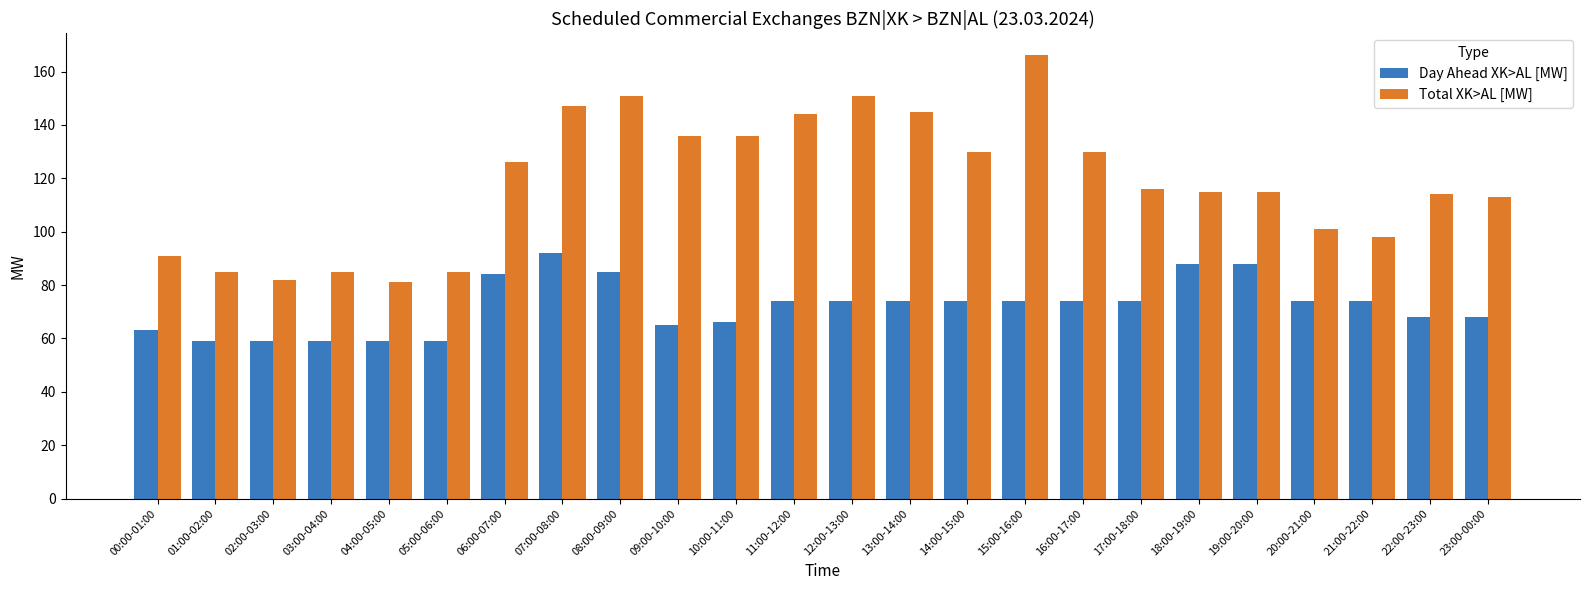

List the series in order of their peak value, highest first.

Total XK>AL [MW], Day Ahead XK>AL [MW]